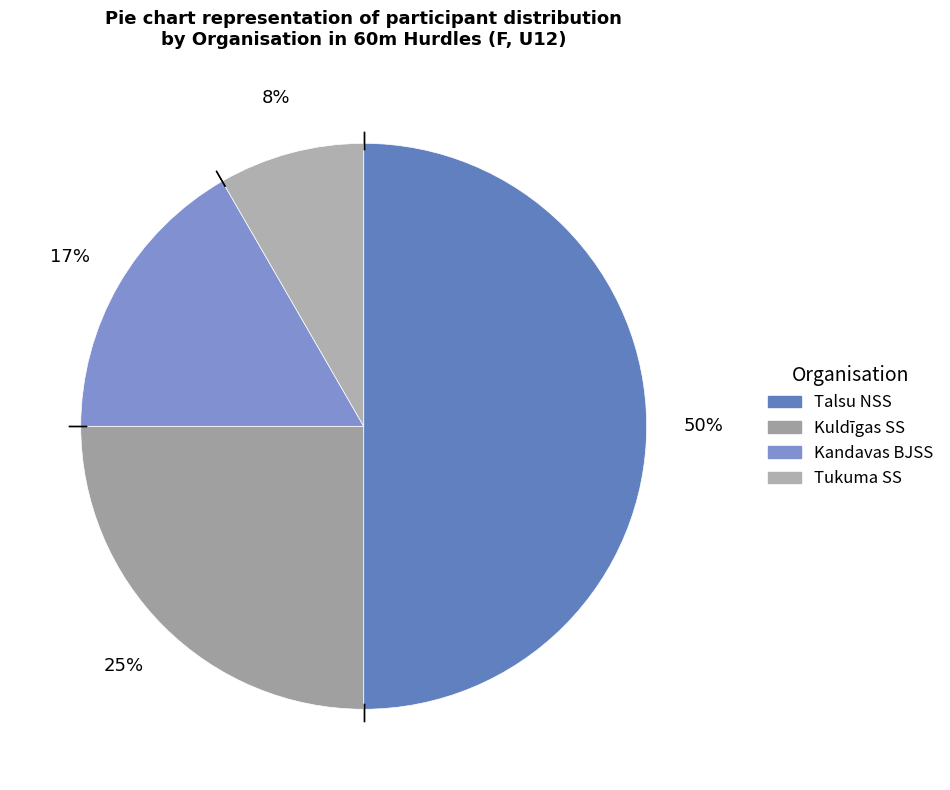

Rank the categories by value from highest to lowest.

Talsu NSS, Kuldīgas SS, Kandavas BJSS, Tukuma SS